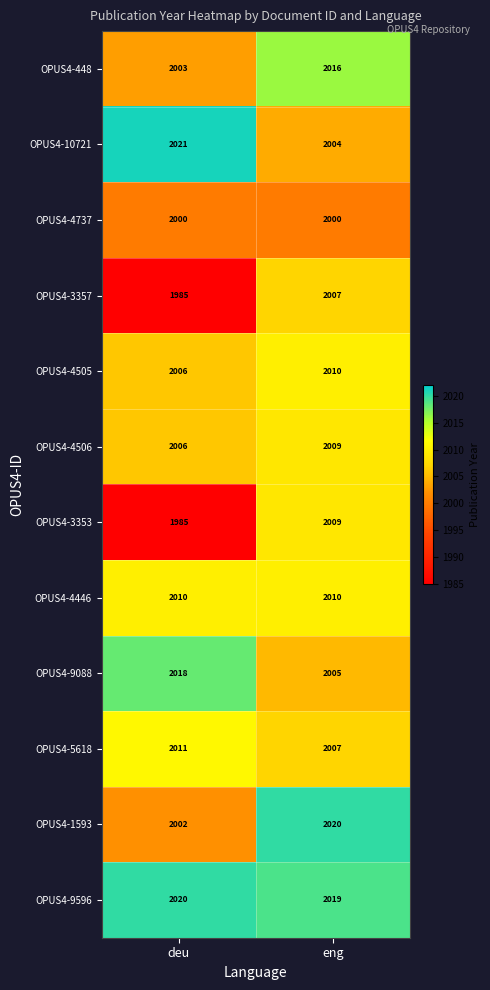

Read the OPUS4-4506 value at eng.

2009